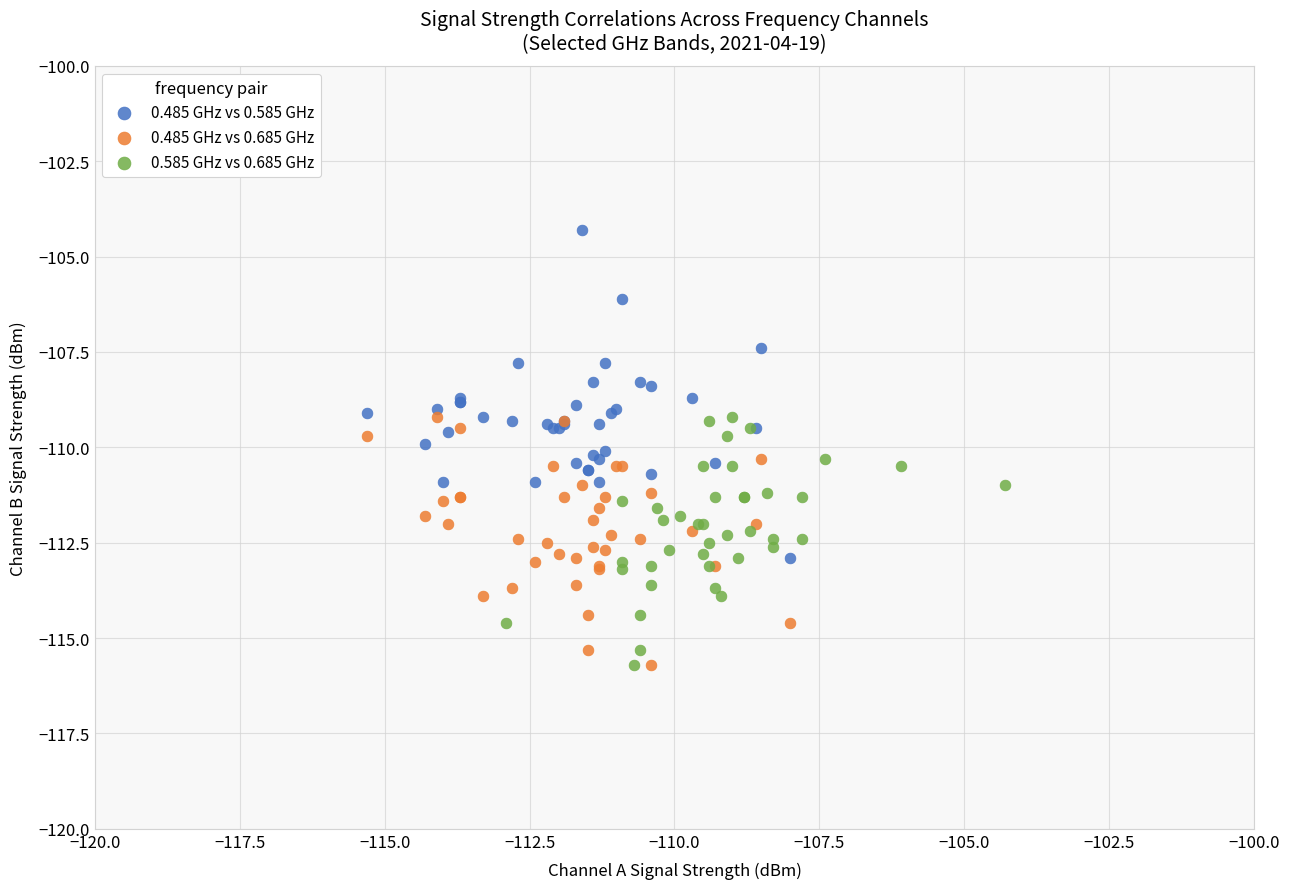

Which series has the widest spread of Y values?

0.485 GHz vs 0.585 GHz